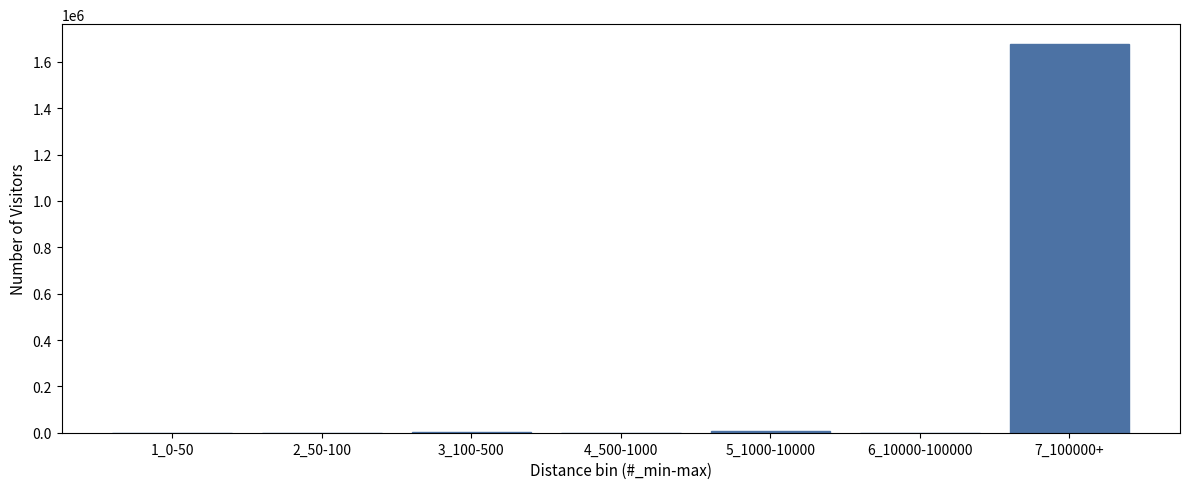

The chart shows a value of 986325 at 6_10000-100000. True or false?

False